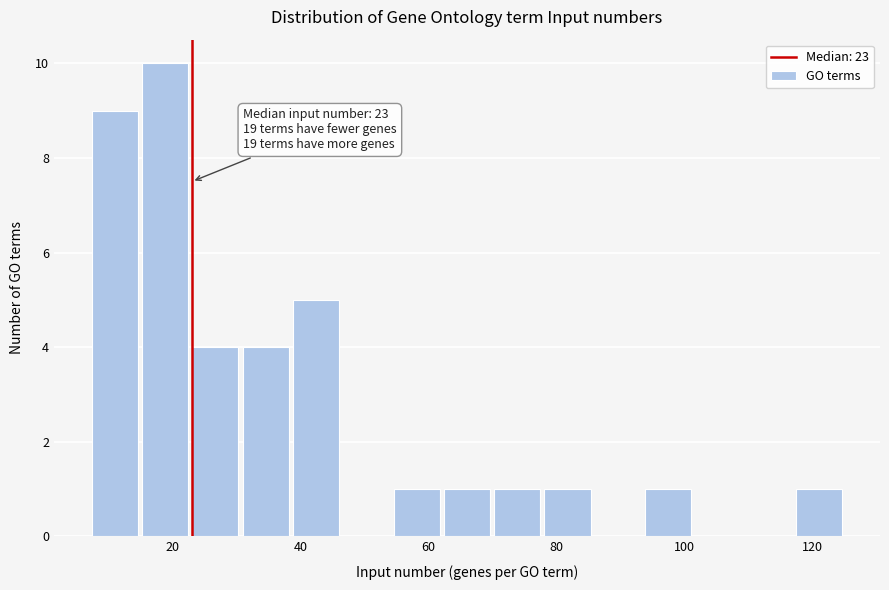

Read against the x-axis, roughly where is the centre of the tallest bar?

18